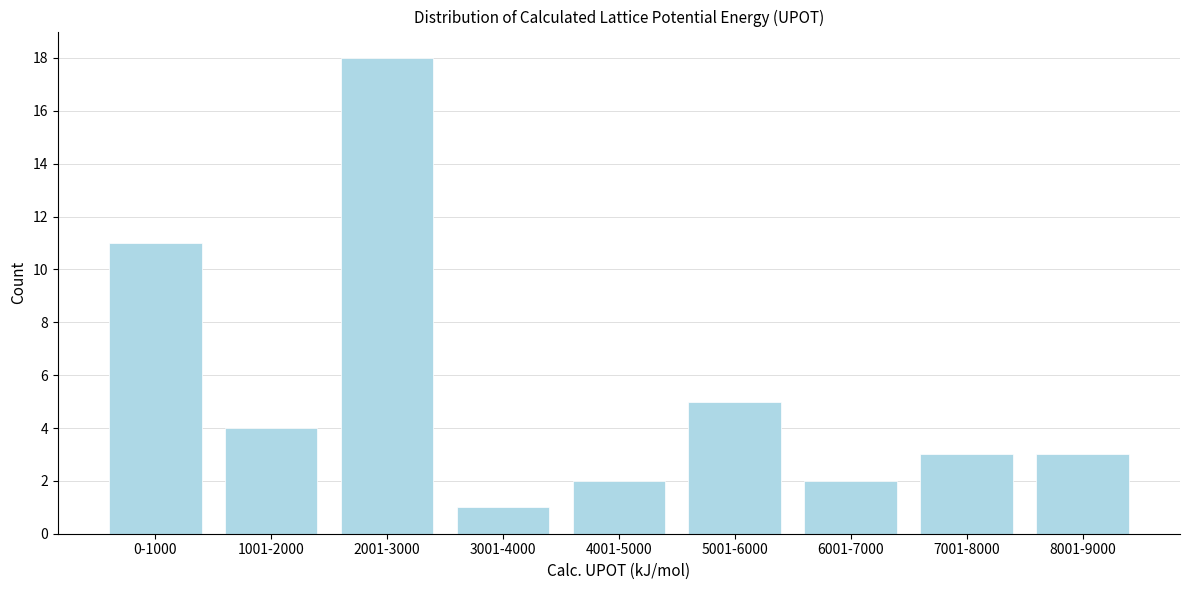

Reading left to right, what are all the values shown in this chart?

0-1000=11	1001-2000=4	2001-3000=18	3001-4000=1	4001-5000=2	5001-6000=5	6001-7000=2	7001-8000=3	8001-9000=3